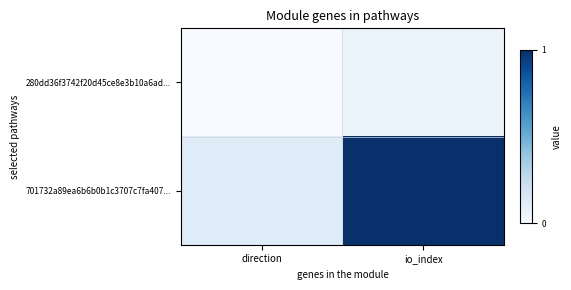

Which has a higher value, io_index or direction?

io_index